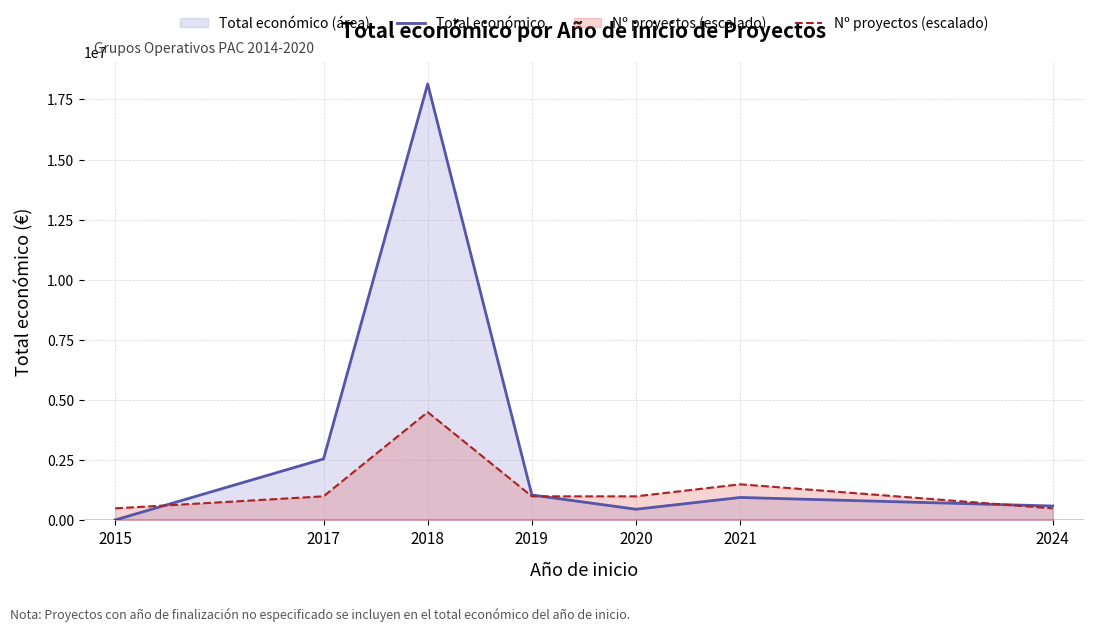

How many interior local valleys does the Total económico series have?

1